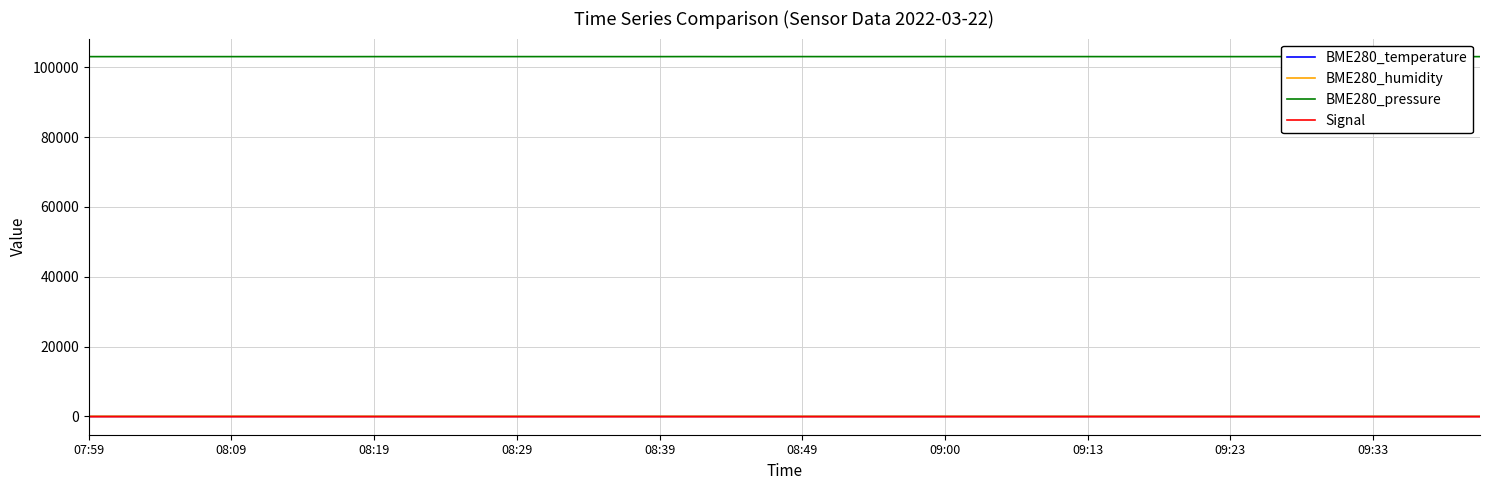

What is the label of the 5th point from the left?

08:09